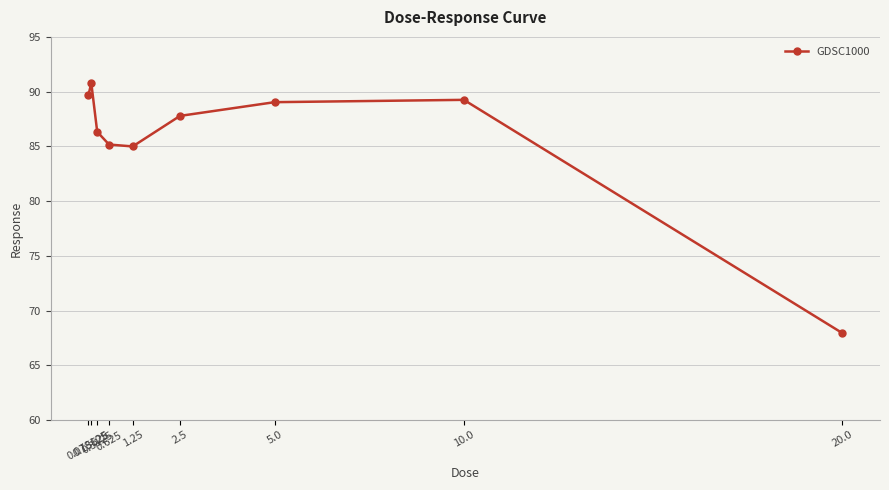

At which category does the data reach its first local peak?

0.15625